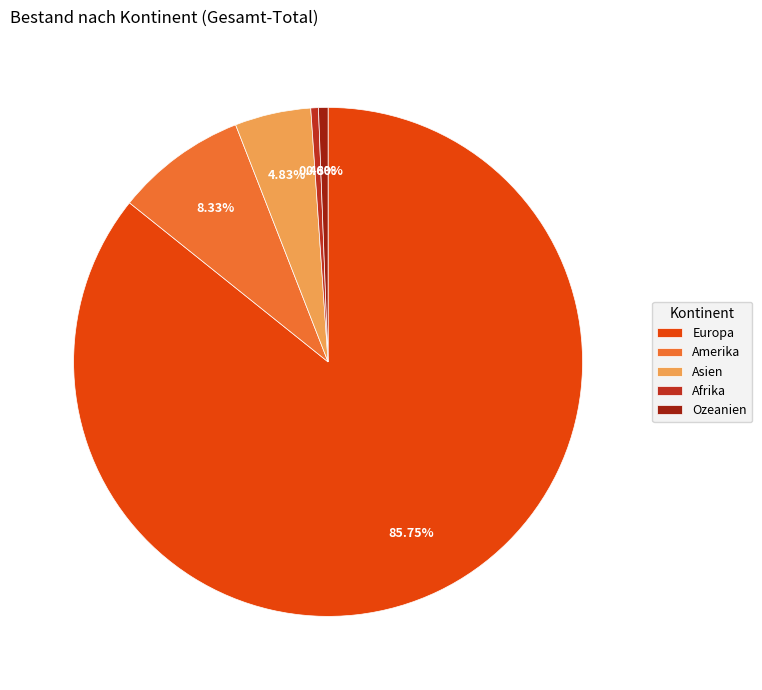

Which slice represents more than half of the pie?

Europa